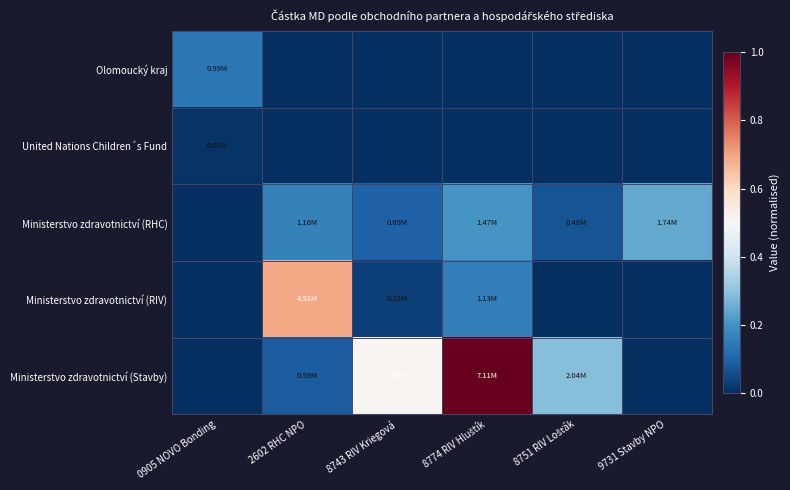

How many distinct data groups are displayed?

5